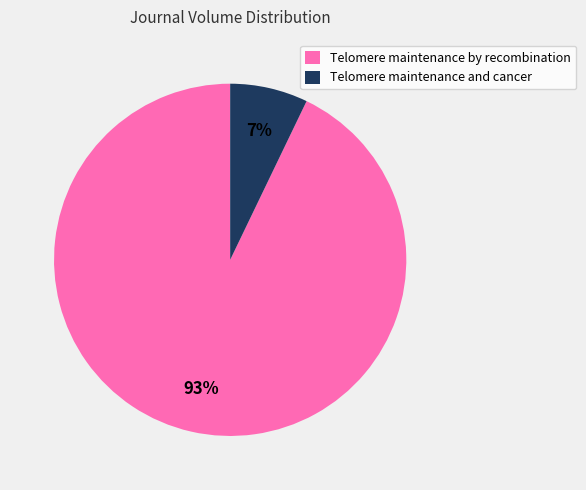

Is it true that Telomere maintenance by recombination is 93% of the pie?

True